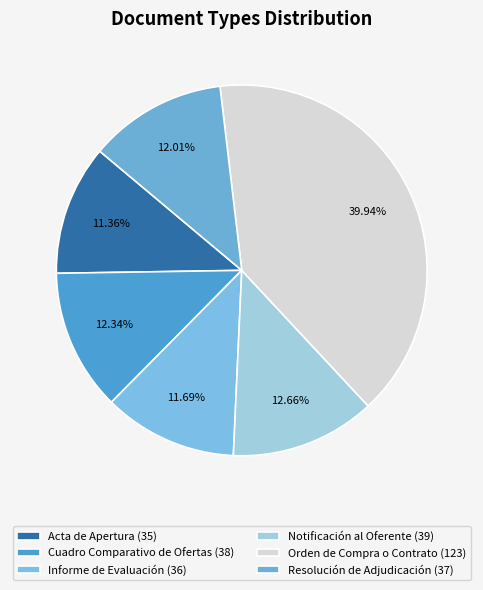

True or false: Resolución de Adjudicación accounts for 3% of the total.

False